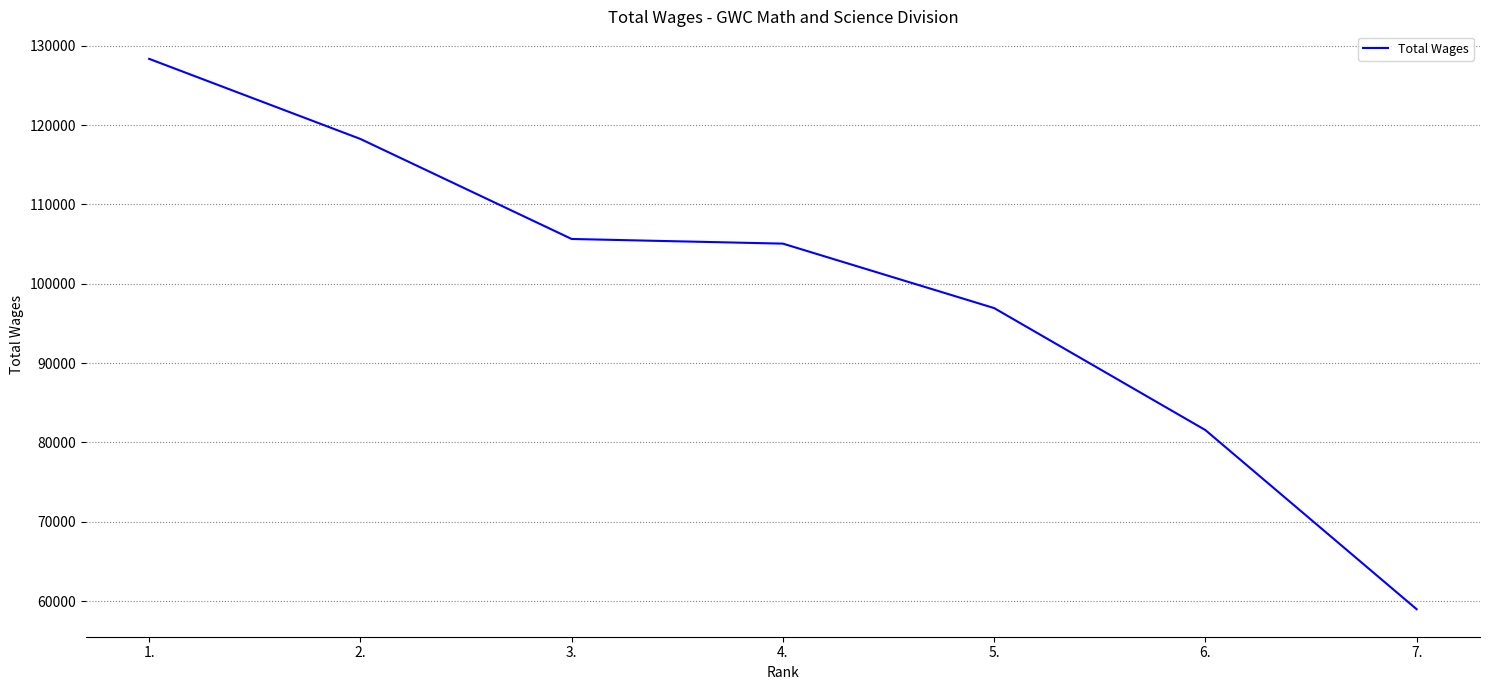

Which has a higher value, 2. or 5.?

2.